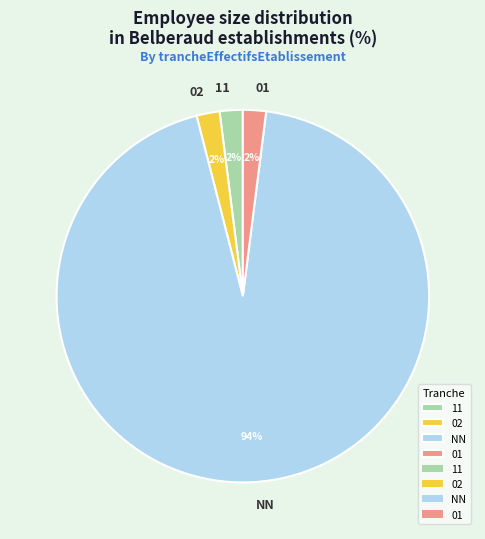

What is the largest slice in the pie chart?

NN